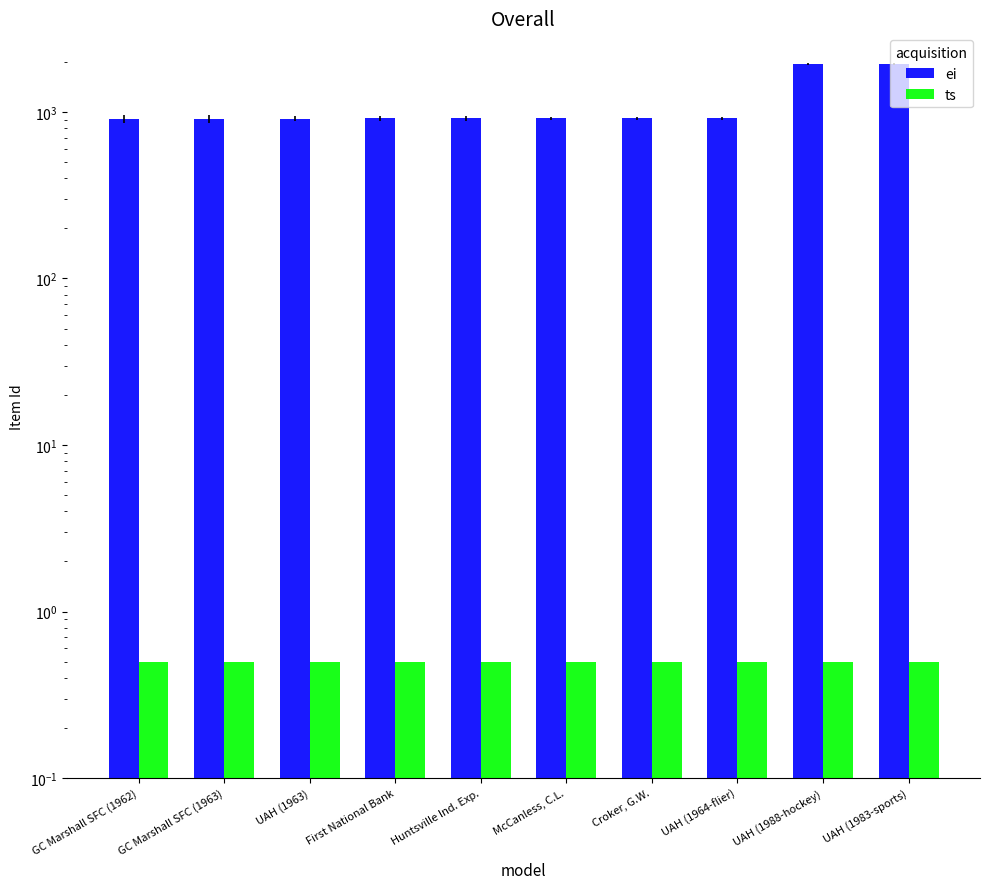

List the series in order of their overall mean, lowest first.

ts, ei